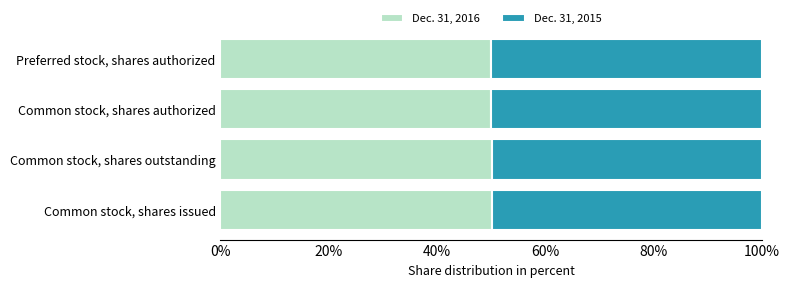

What is the total value across all series at Common stock, shares issued?

100.0